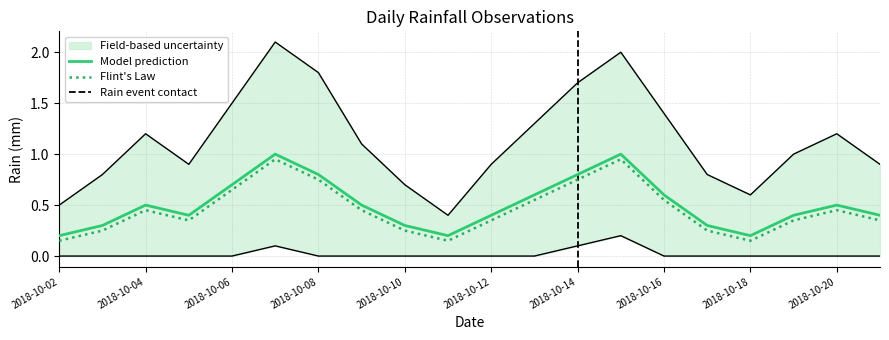

Which category has the highest value in the Flint Law series?

2018-10-07